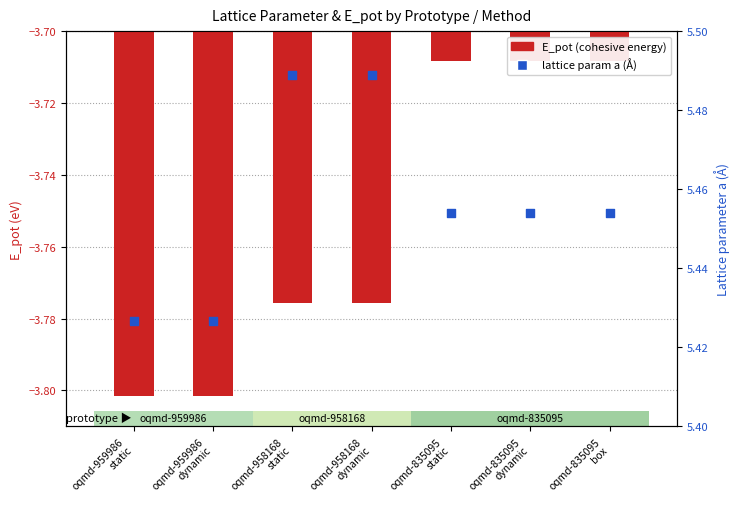

Which series has the largest total across all categories?

lattice param a (Å)